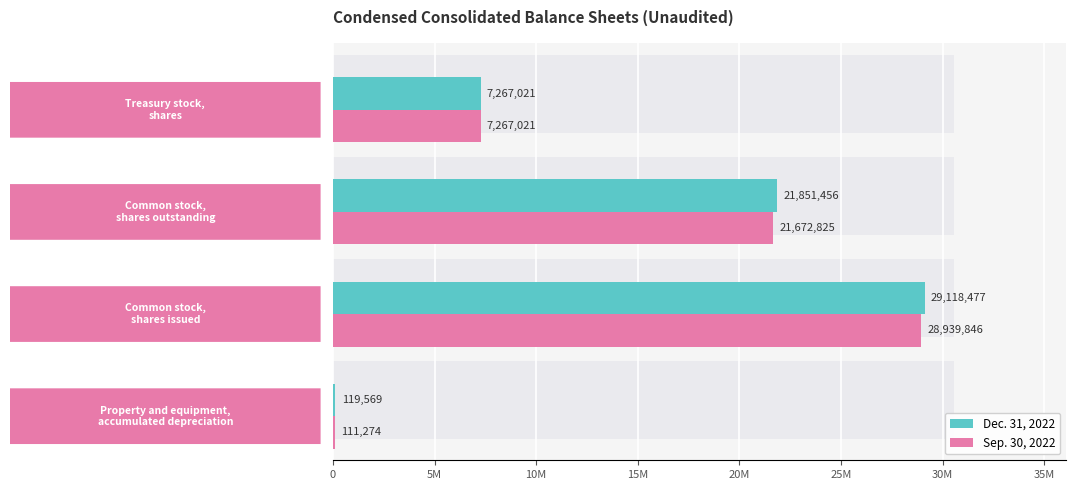

What is the sum of all Sep. 30, 2022 values?

57990966